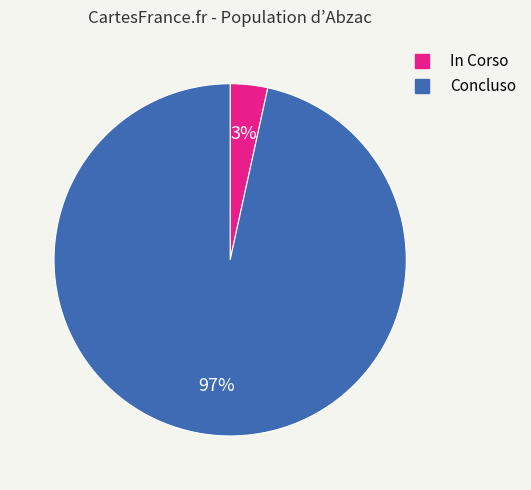

To the nearest percent, what is the average slice percentage?

50%